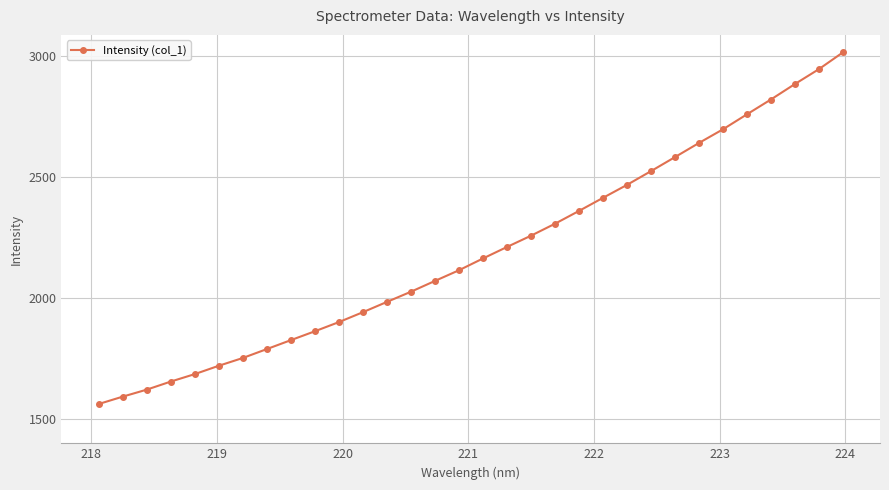

What is the value of the 19th point from the left?

2257.5